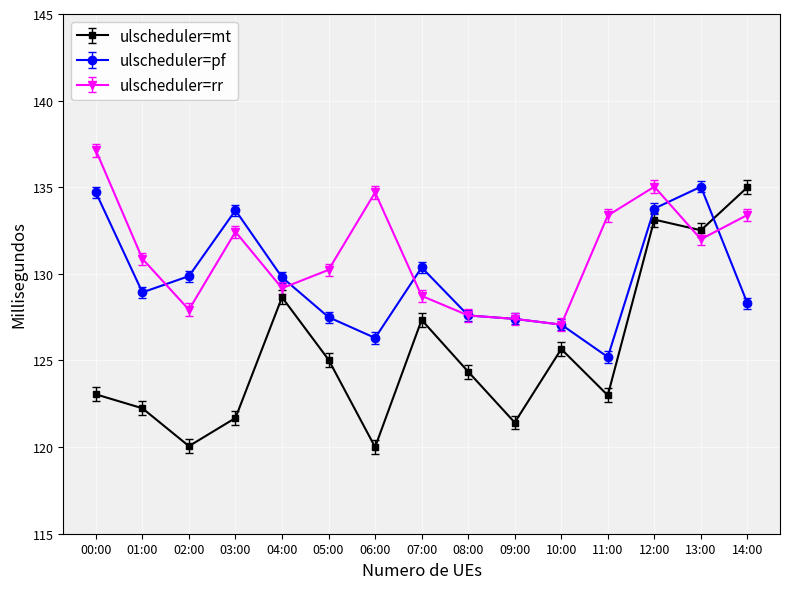

Rank the series at 03:00 from highest to lowest value.

ulscheduler=pf, ulscheduler=rr, ulscheduler=mt